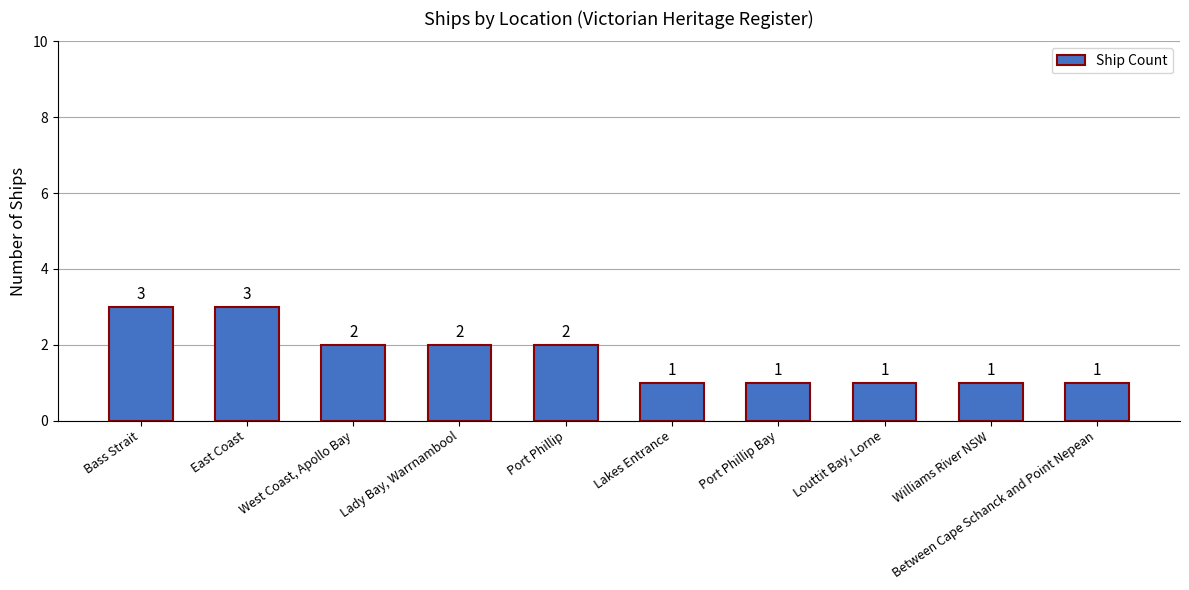

What is the label of the 7th bar from the right?

Lady Bay, Warrnambool